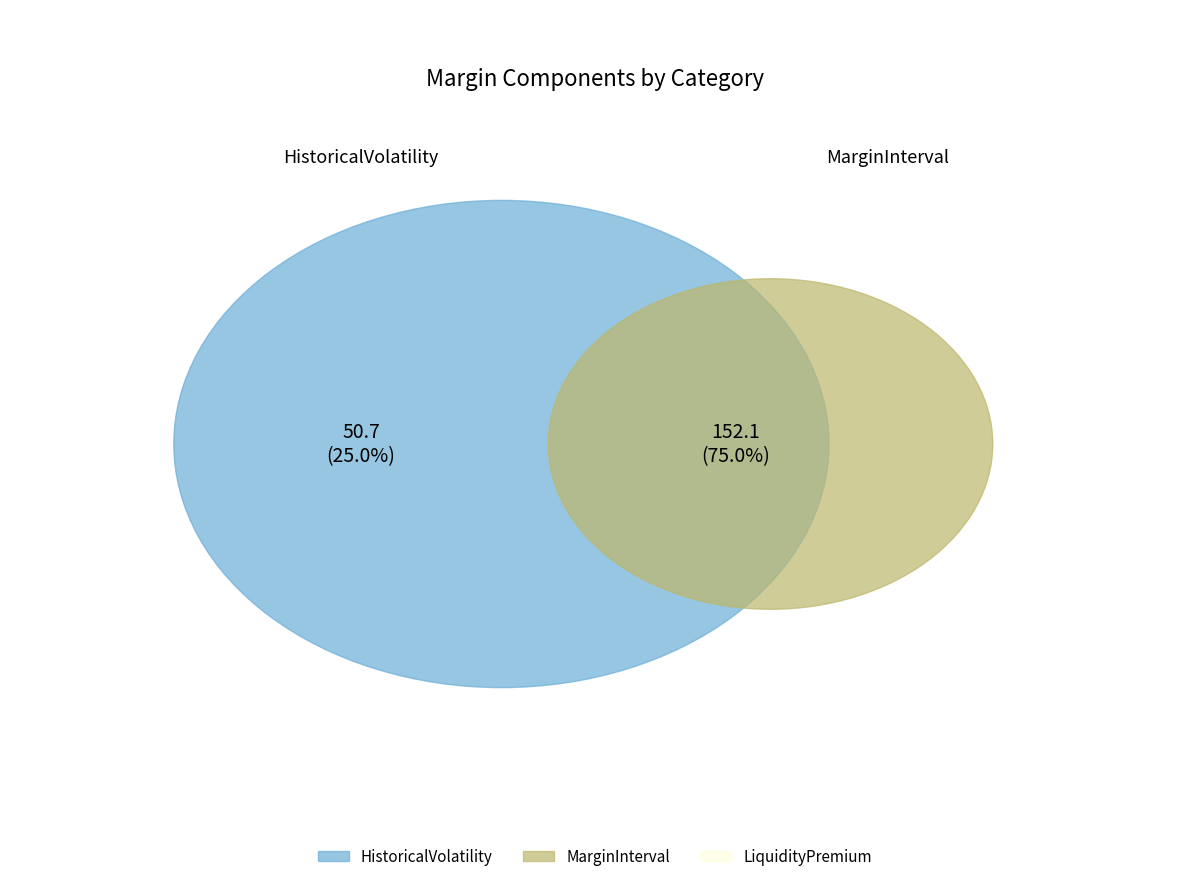

Is it true that HistoricalVolatility is 25% of the pie?

True